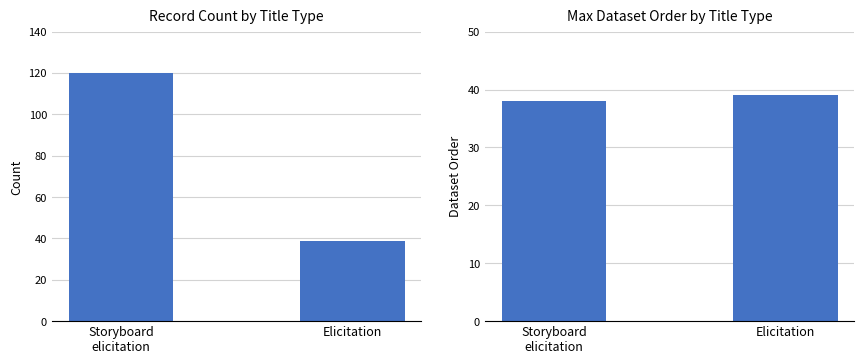

What is the label of the 2nd bar from the right?

Storyboard
elicitation